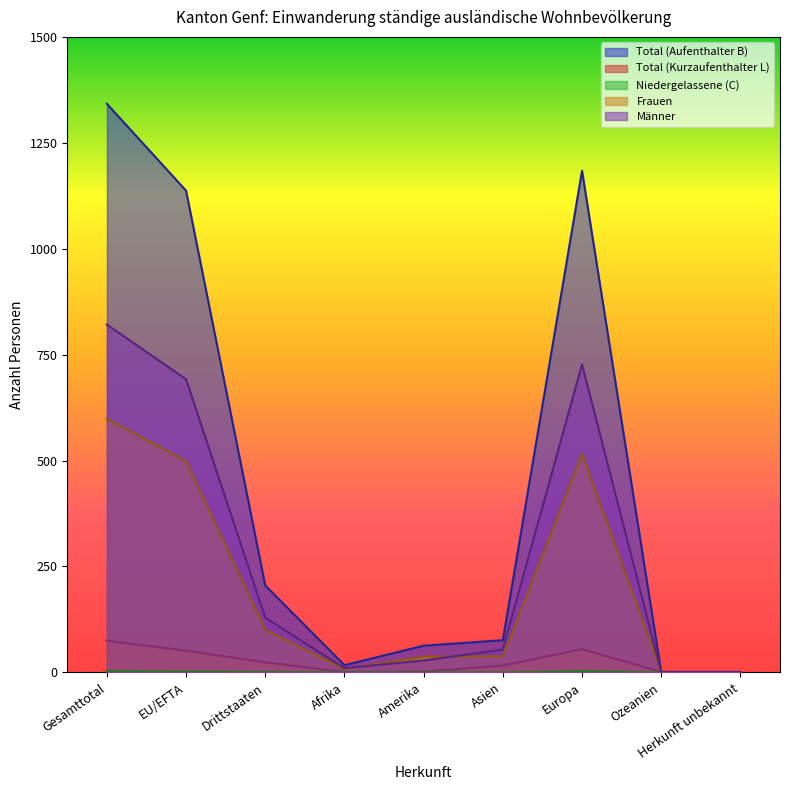

Reading left to right, list all the values displayed in this chart.

Total (Aufenthalter B): 1342	1137	205	17	63	76	1184	1	1
Total (Kurzaufenthalter L): 75	51	24	1	2	16	55	1	0
Niedergelassene (C): 3	2	1	0	0	0	3	0	0
Frauen: 599	498	101	8	37	38	515	1	0
Männer: 821	692	129	10	28	54	727	1	1